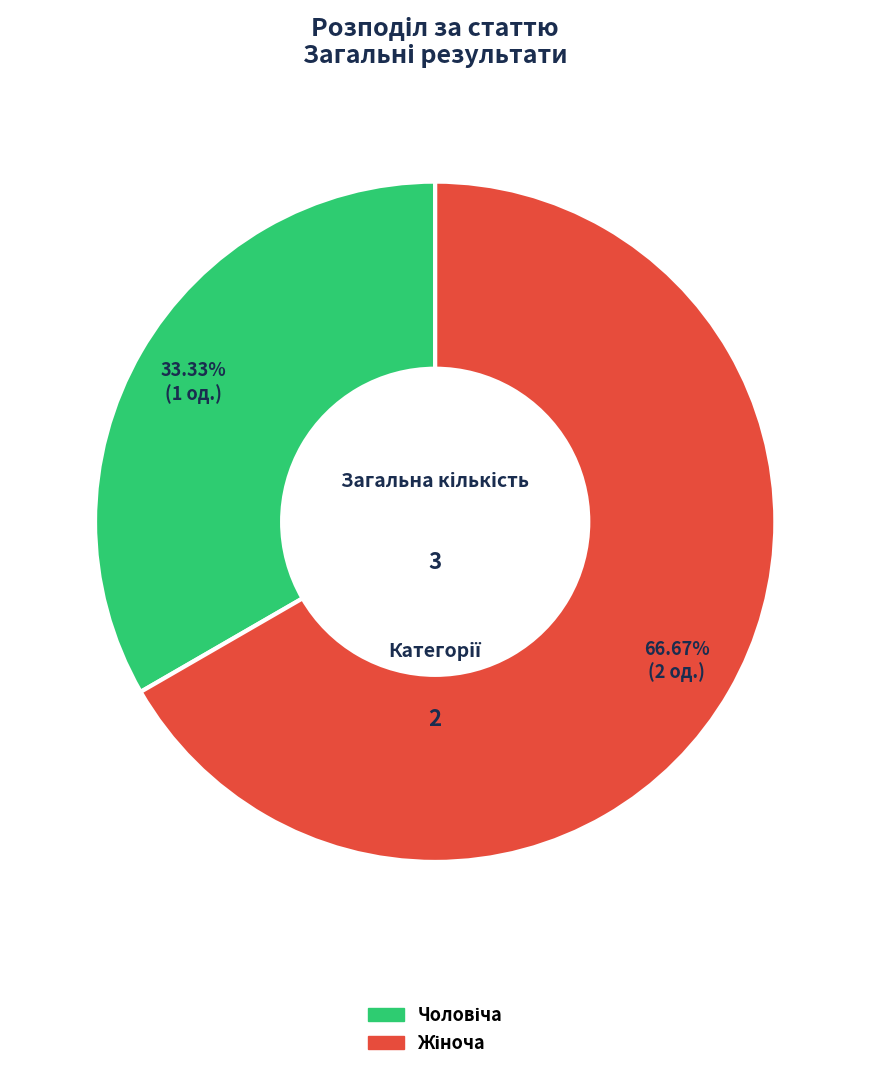

Is there a majority slice in this chart?

Yes